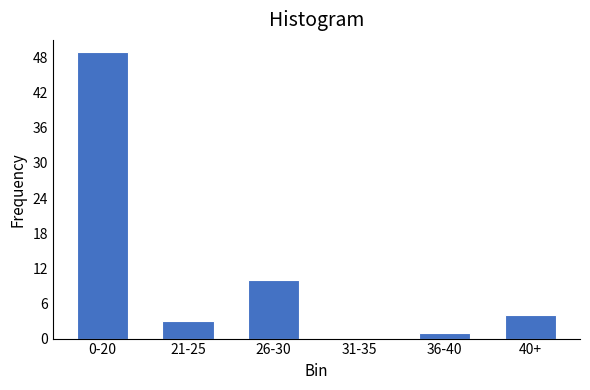

Reading left to right, extract all data points from this chart.

0-20=49	21-25=3	26-30=10	31-35=0	36-40=1	40+=4